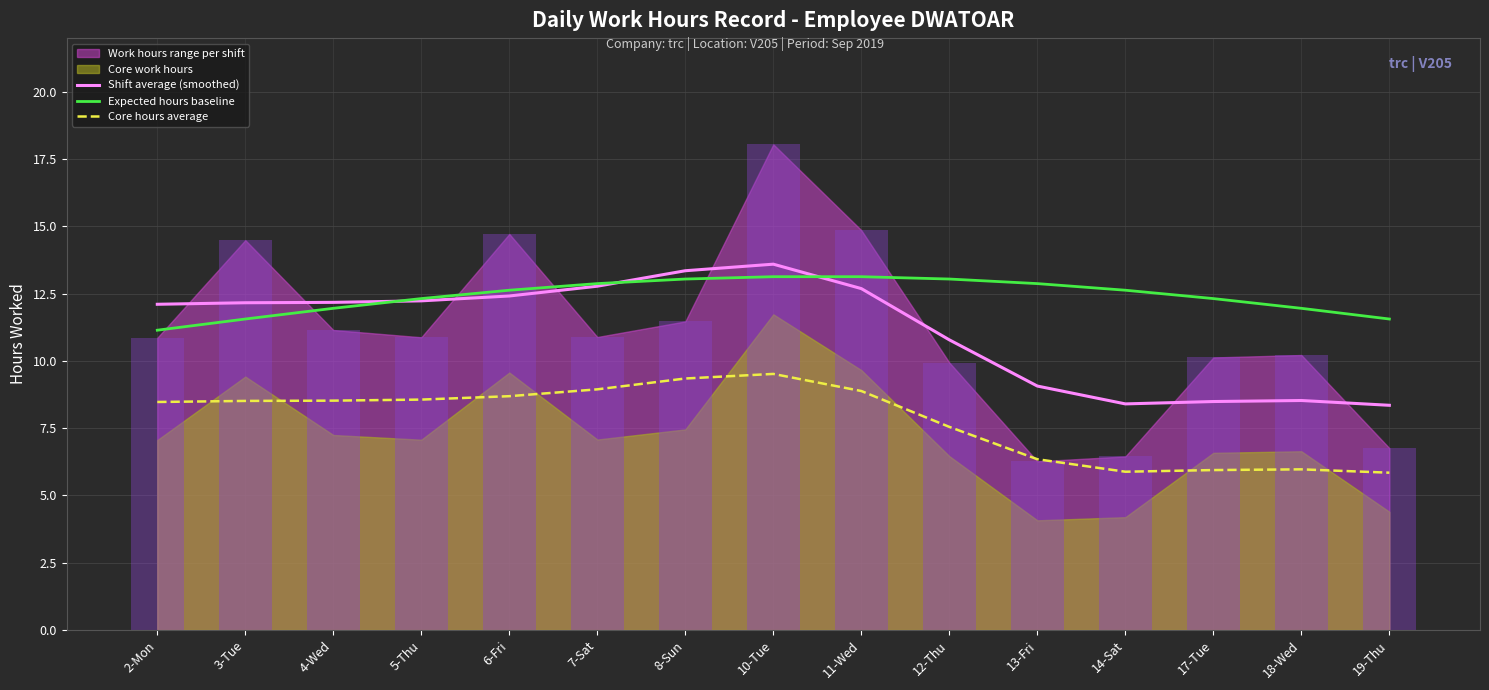

What is the difference between the second highest and minimum values in the Core hours average series?

3.5